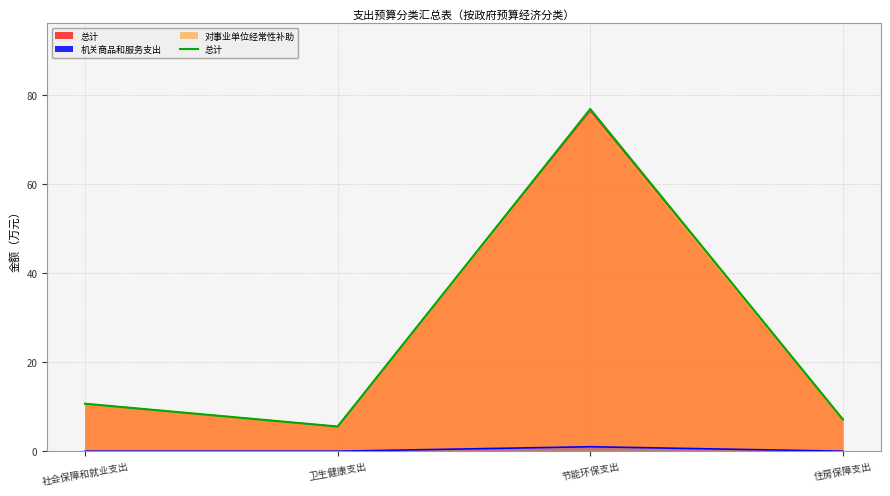

Reading left to right, list all the values displayed in this chart.

社会保障和就业支出=10.7	卫生健康支出=5.5	节能环保支出=76.9	住房保障支出=7.1